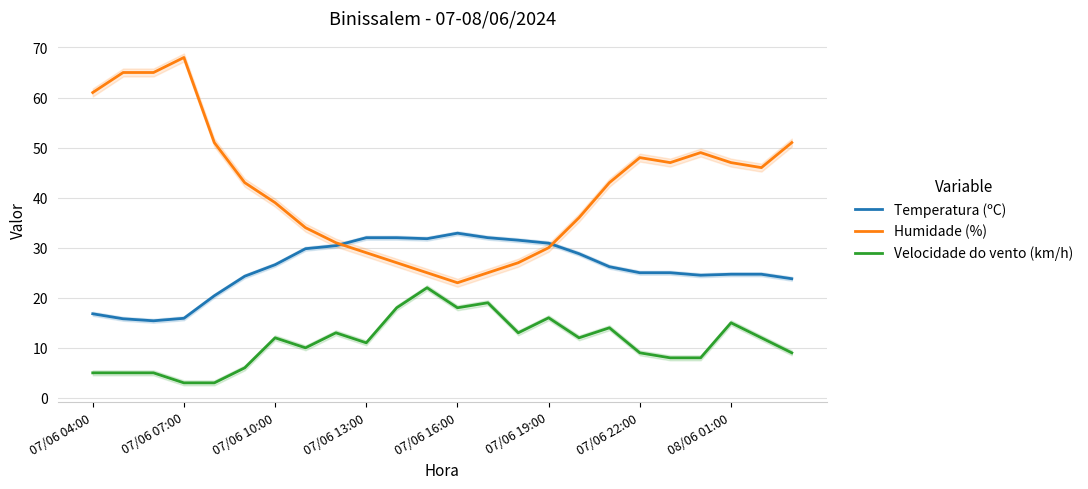

True or false: Velocidade do vento (km/h) and Humidade (%) cross at least once.

False